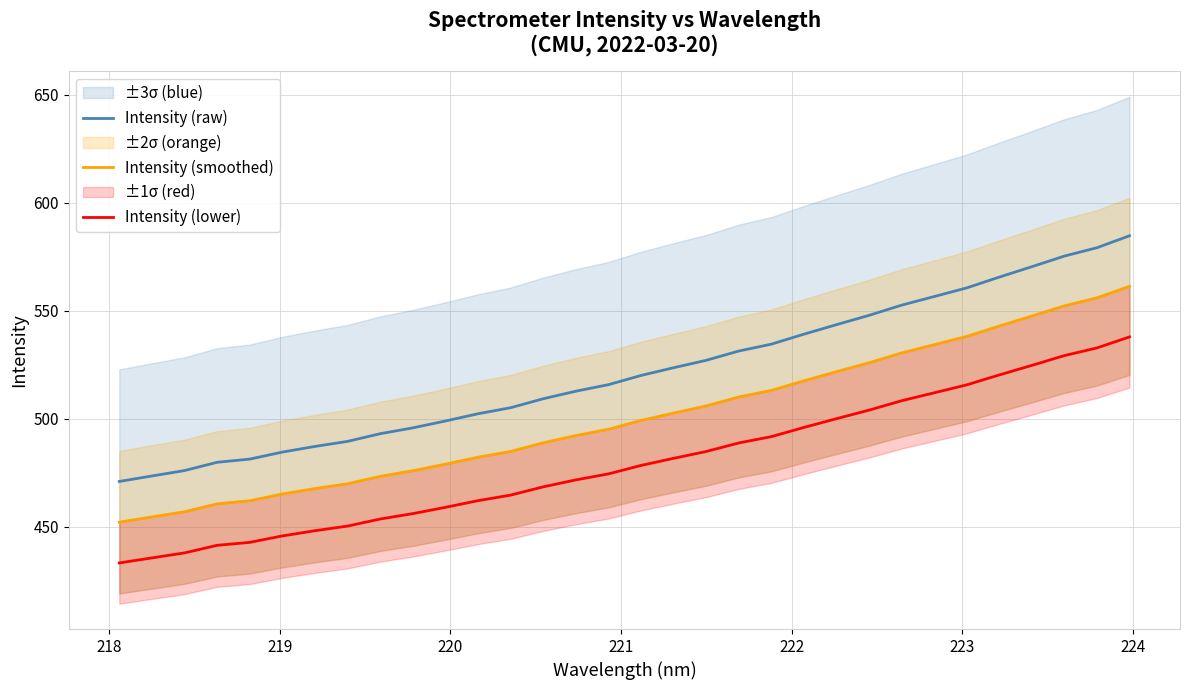

What is the minimum value shown in the chart?

433.4